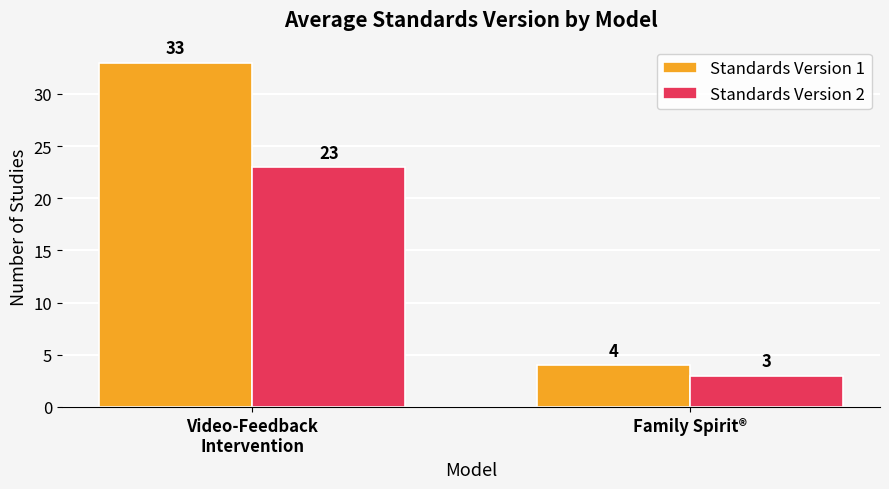

What are all the series names shown in the legend?

Standards Version 1, Standards Version 2